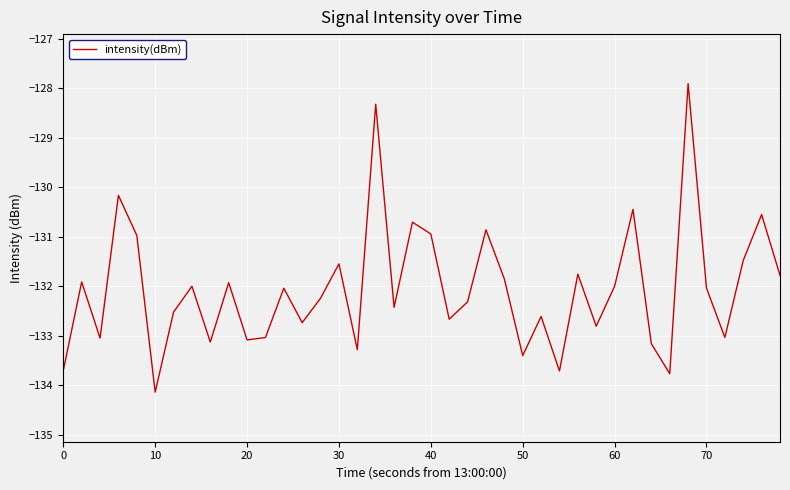

What is the smallest value displayed?

-134.1